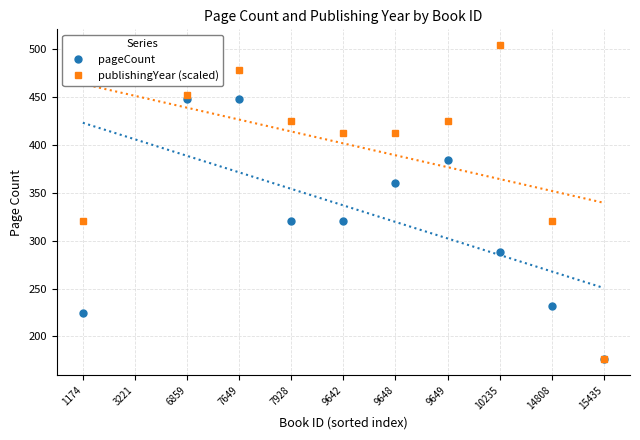

Reading left to right, what are all the values shown in this chart?

pageCount: 224.0	504.0	448.0	448.0	320.0	320.0	360.0	384.0	288.0	232.0	176.0
publishingYear (scaled): 320.3	490.9	451.5	477.8	425.3	412.2	412.2	425.3	504.0	320.3	176.0